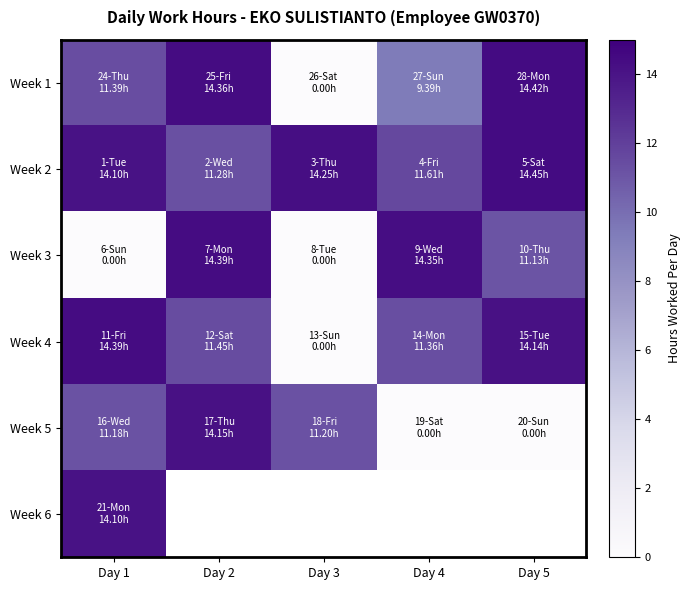

What is the difference between the highest and lowest values at Day 5?

14.4